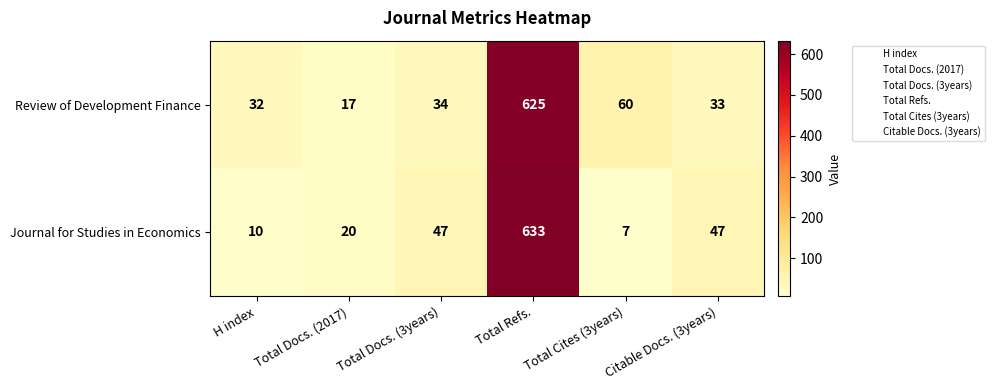

Where is Review of Development Finance nearest to the value 321?

Total Cites (3years)